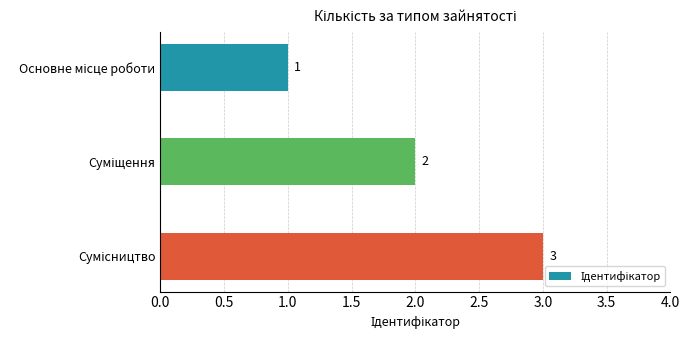

What is the value of the 1st bar from the top?

1